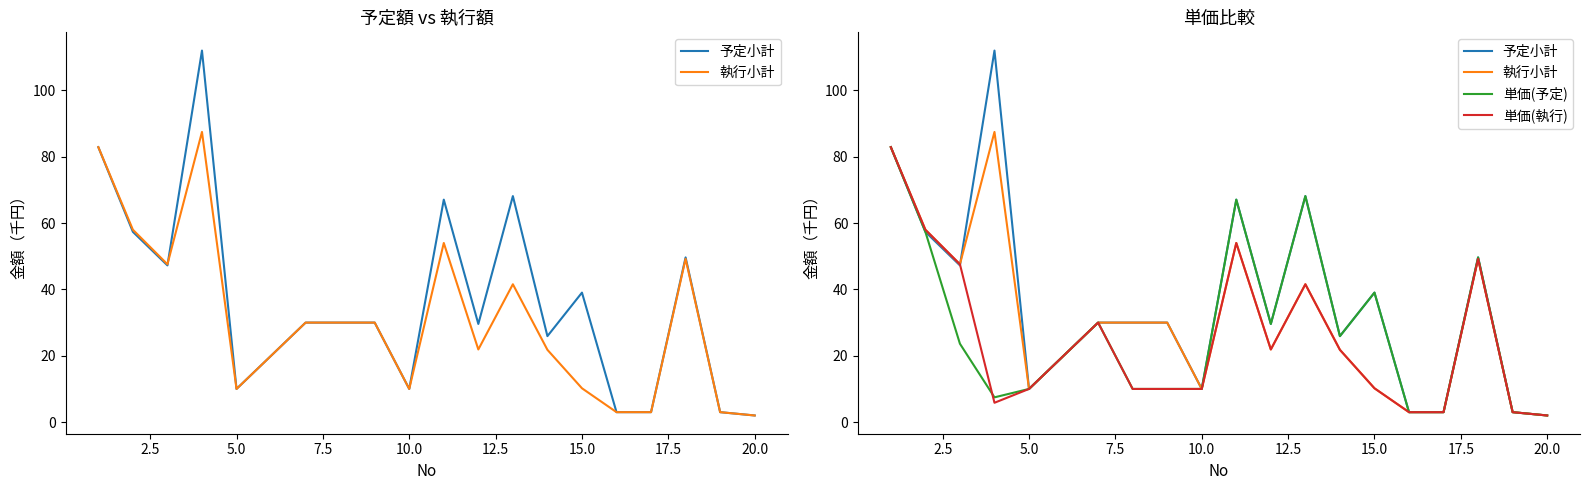

At which category does 執行小計 reach its first local valley?

5.0